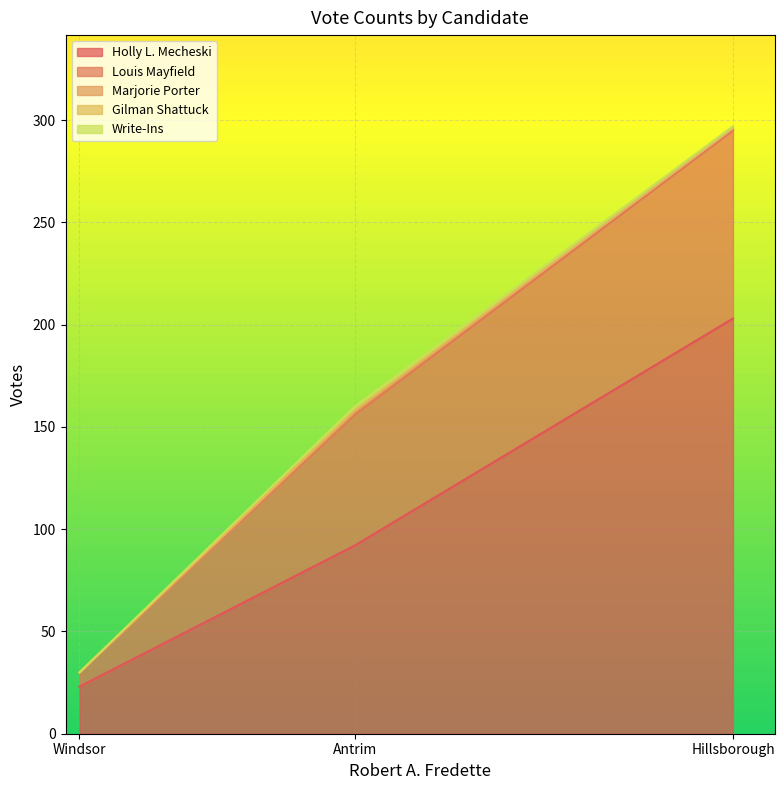

Rank the series at Hillsborough from lowest to highest value.

Gilman Shattuck, Marjorie Porter, Write-Ins, Louis Mayfield, Holly L. Mecheski